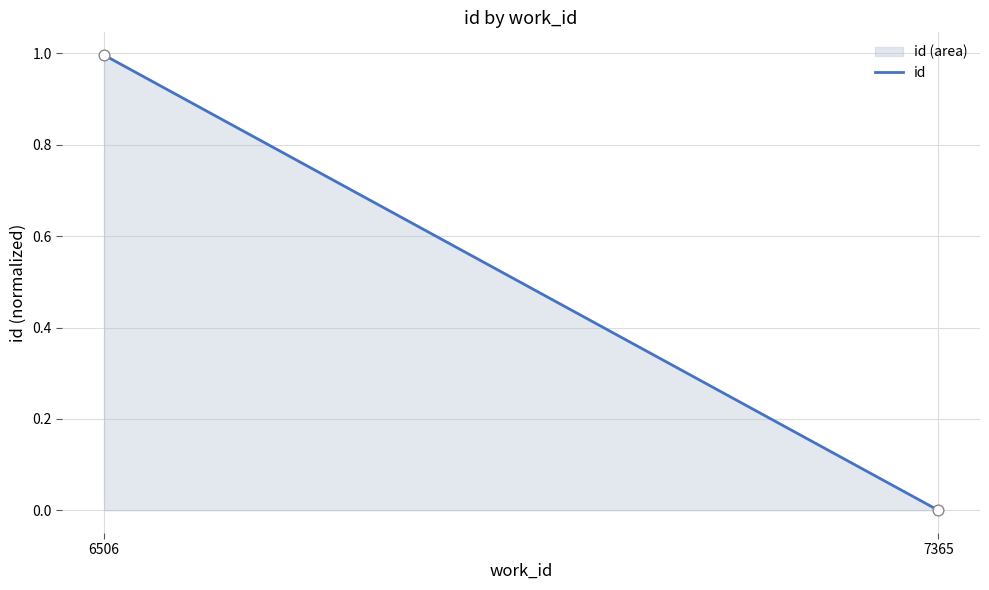

What is the average X value?

6935.5